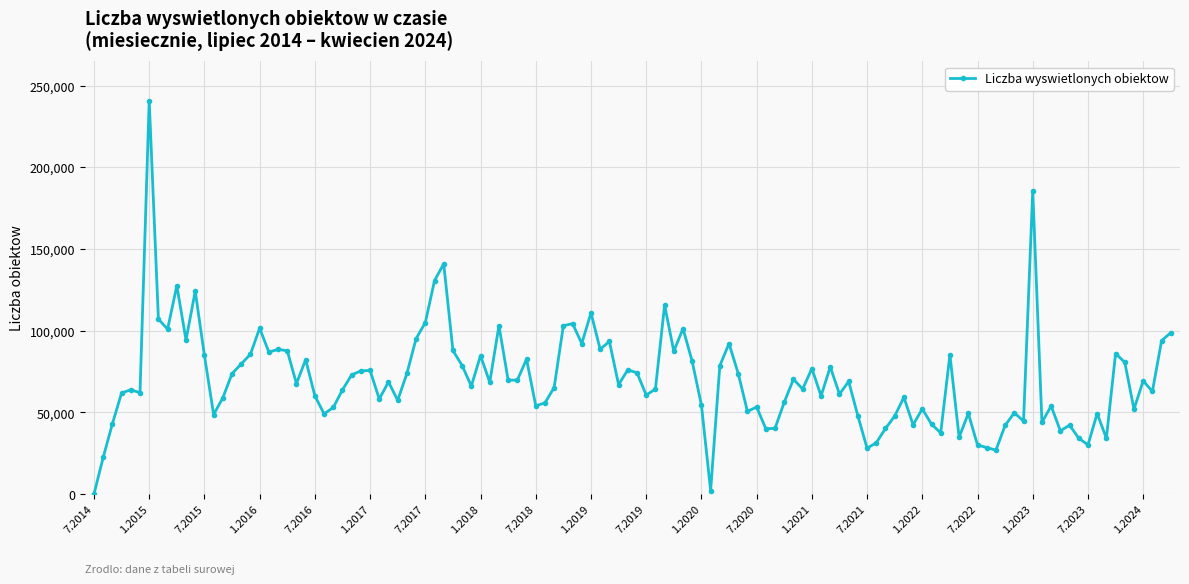

What is the sum of all values?

8278680